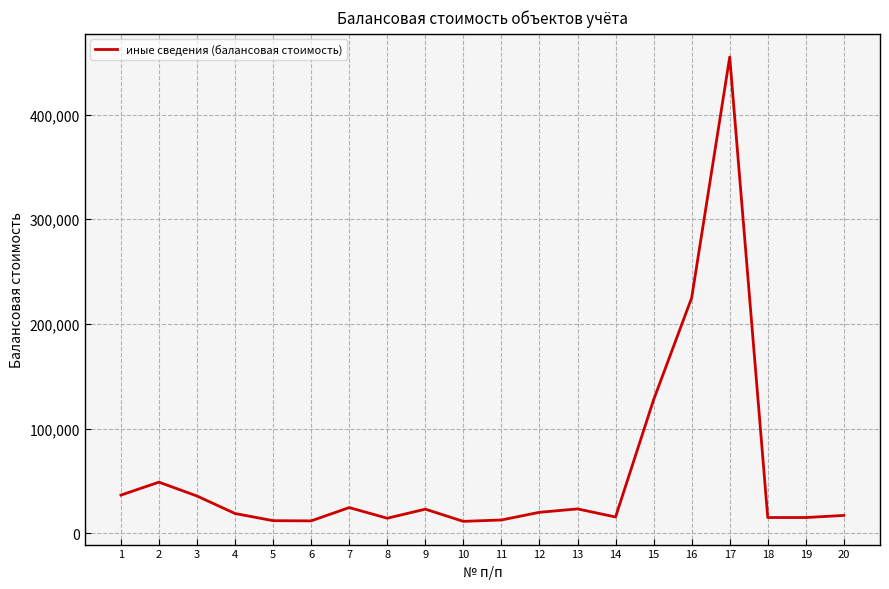

The value at 1 is 36445.0. True or false?

True